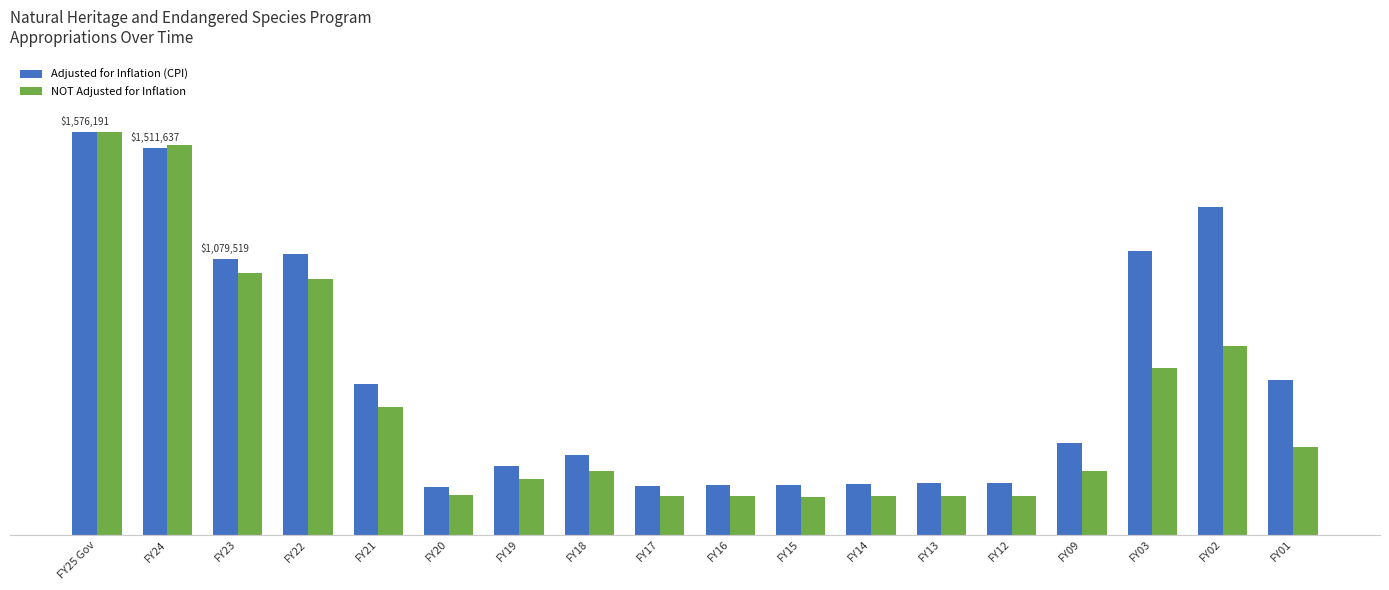

Reading left to right, transcribe all the data shown in this chart.

Adjusted for Inflation (CPI): FY25 Gov=1576191	FY24=1511637	FY23=1079519	FY22=1097159	FY21=587878	FY20=185477	FY19=268769	FY18=311751	FY17=191244	FY16=194802	FY15=193154	FY14=197499	FY13=200572	FY12=203952	FY09=360357	FY03=1108065	FY02=1283905	FY01=604153
NOT Adjusted for Inflation: FY25 Gov=1576191	FY24=1525000	FY23=1025000	FY22=1000000	FY21=500000	FY20=154221	FY19=220000	FY18=250000	FY17=150000	FY16=150000	FY15=147750	FY14=150000	FY13=150000	FY12=150000	FY09=250000	FY03=652130	FY02=739330	FY01=341845